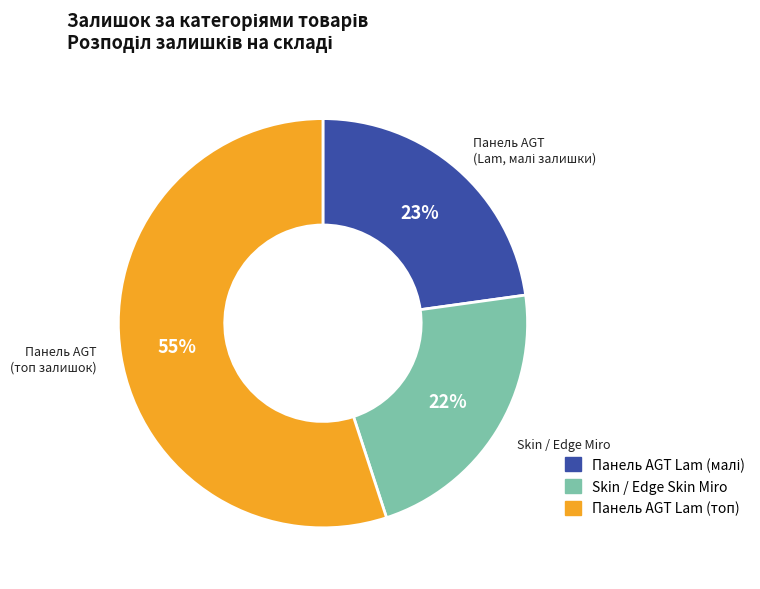

To the nearest percent, what is the difference between the largest and smallest slice percentages?

33%